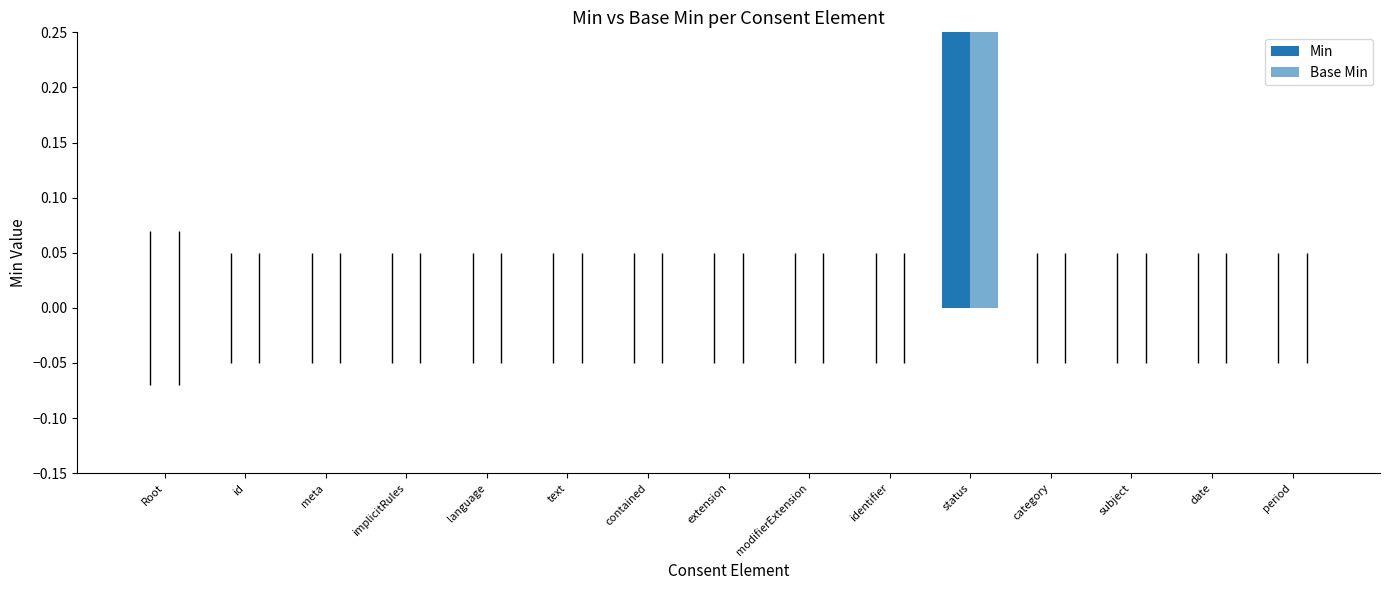

What is the maximum value for Min?

1